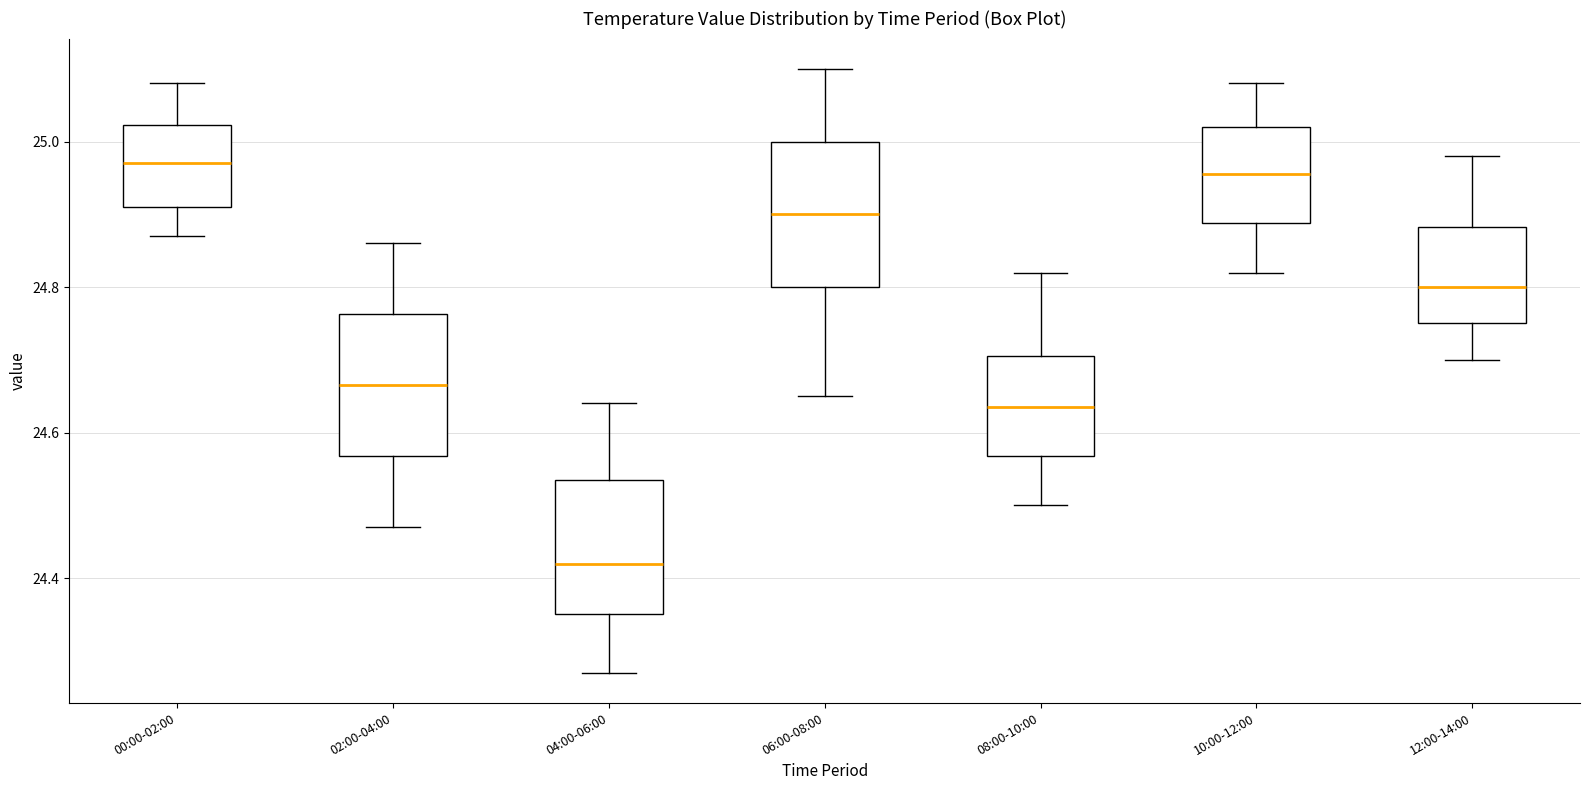

Reading left to right, transcribe this box plot: for each box, give where its median line is, the range the box spans, and where its two whiskers end, as read against the y-axis. The values are not printed on the chart, so give them approximately, as read against the axis.

00:00-02:00: median 24.98, box 24.92 to 25.02, whiskers 24.88 to 25.08
02:00-04:00: median 24.66, box 24.56 to 24.76, whiskers 24.48 to 24.86
04:00-06:00: median 24.42, box 24.36 to 24.54, whiskers 24.28 to 24.64
06:00-08:00: median 24.90, box 24.80 to 25.00, whiskers 24.66 to 25.10
08:00-10:00: median 24.64, box 24.56 to 24.70, whiskers 24.50 to 24.82
10:00-12:00: median 24.96, box 24.88 to 25.02, whiskers 24.82 to 25.08
12:00-14:00: median 24.80, box 24.76 to 24.88, whiskers 24.70 to 24.98